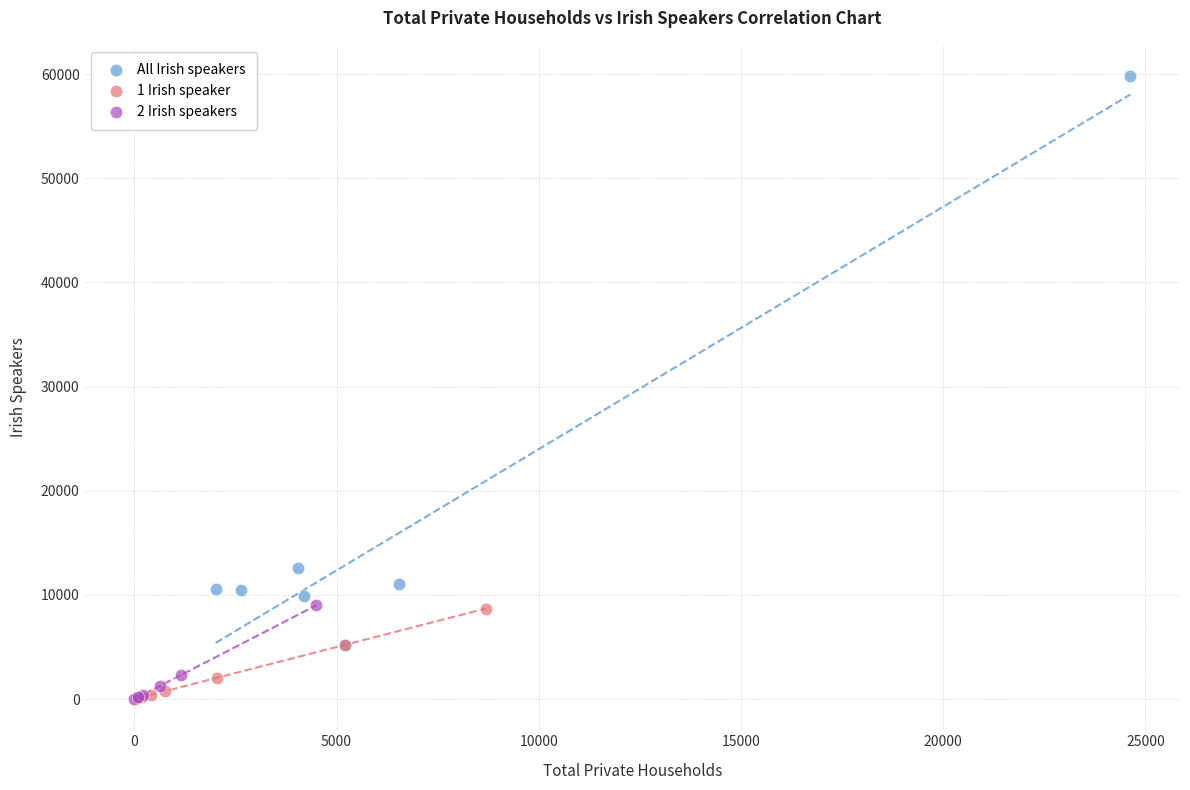

Which series reaches the maximum Y coordinate?

All Irish speakers